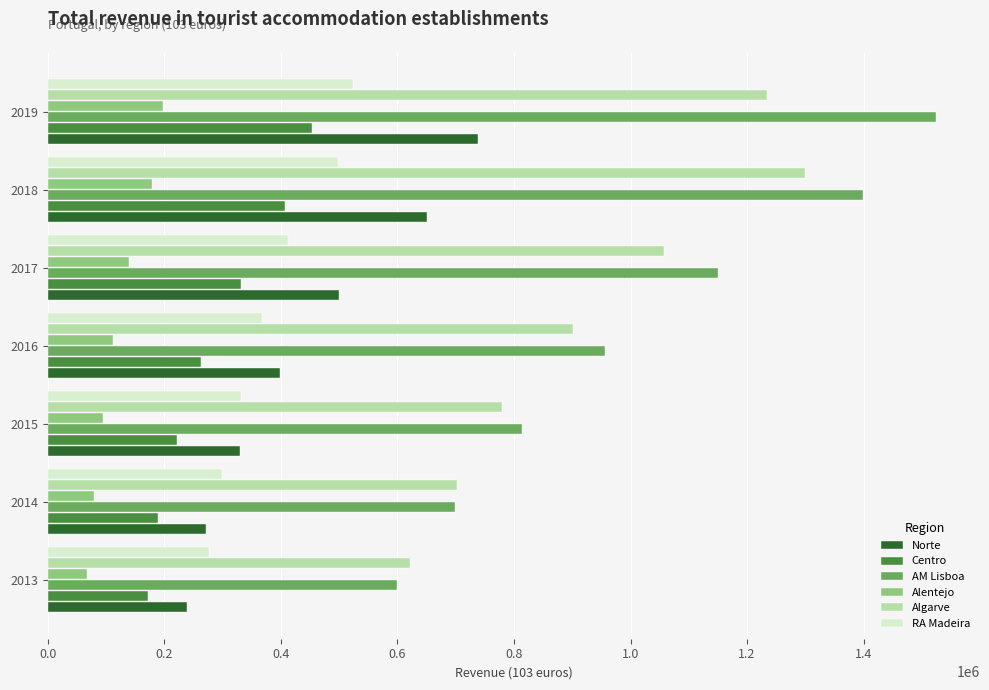

What is the difference between the second highest and minimum values in the Algarve series?

612674.3